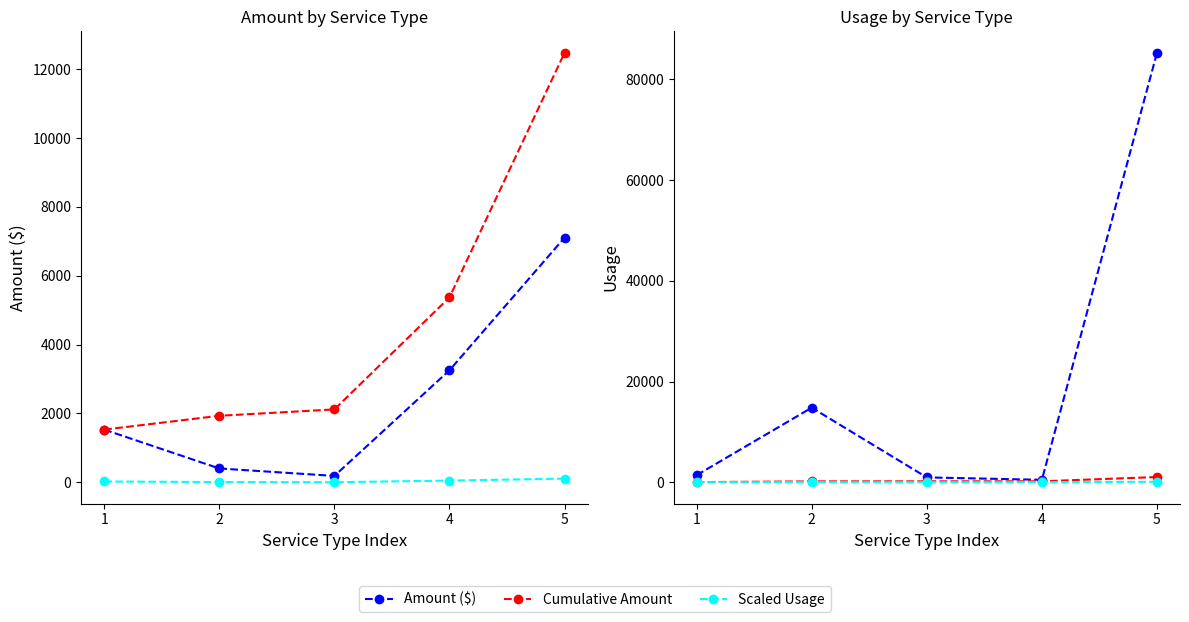

What is the minimum value for Usage?

476.0